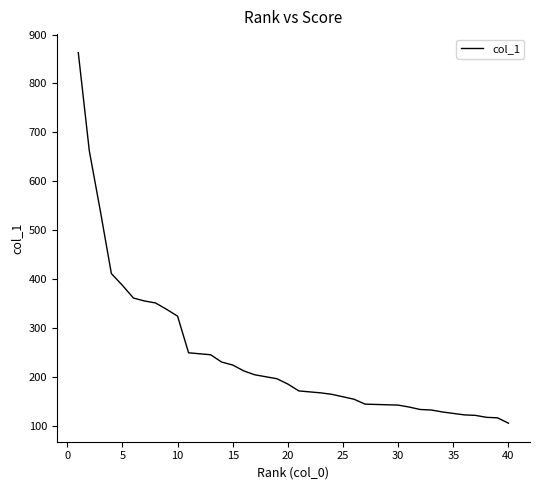

Reading right to left, transcribe all the data shown in this chart.

105	116	117	121	122	125	128	132	133	138	142	144	144	144	154	159	164	167	171	171	185	196	200	204	212	224	230	245	247	249	324	338	351	355	361	387	411	539	662	863